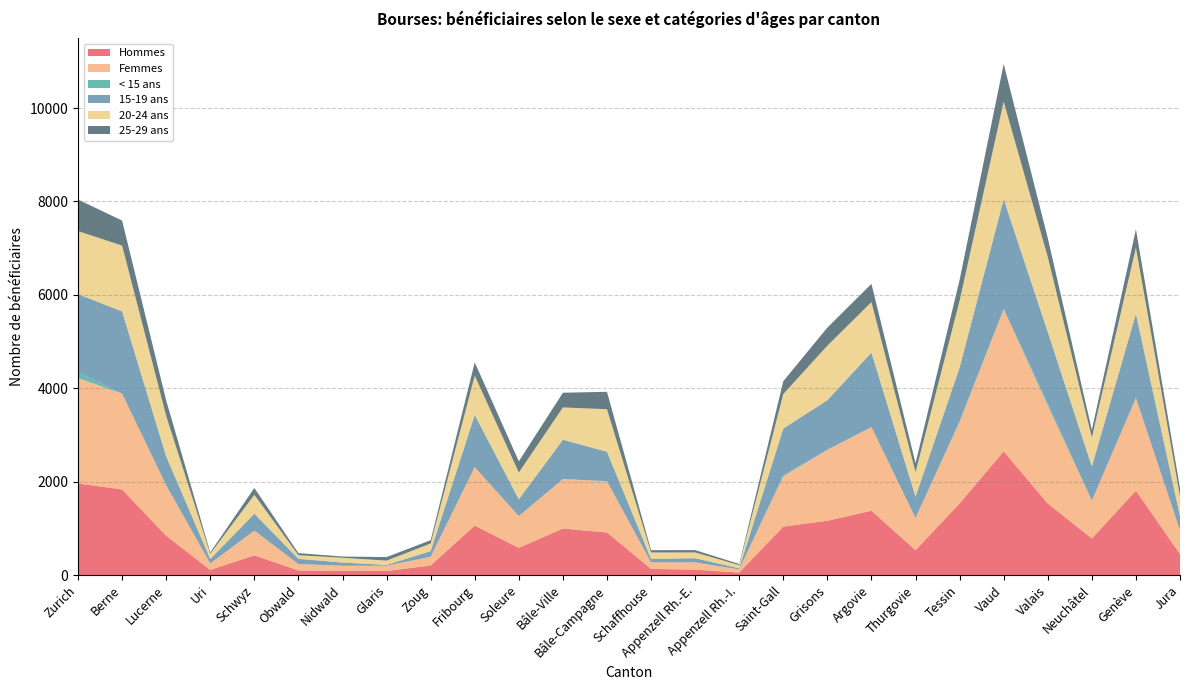

Reading left to right, transcribe all the data shown in this chart.

Hommes: 1961	1833	841	110	422	98	92	87	205	1059	582	996	912	132	116	54	1037	1163	1377	532	1533	2649	1532	783	1806	450
Femmes: 2258	2050	1081	139	529	138	108	112	187	1252	681	1059	1098	141	155	67	1078	1517	1791	690	1745	3045	2097	811	1984	507
< 15 ans: 128	1	1	0	0	1	0	2	0	1	0	0	0	0	1	0	19	4	1	0	14	2	45	1	0	0
15-19 ans: 1667	1763	618	95	363	111	68	17	120	1118	359	843	631	75	89	24	1003	1061	1596	456	1152	2353	1531	730	1807	307
20-24 ans: 1351	1408	867	112	405	77	102	91	164	840	574	691	910	136	123	67	740	1167	1080	527	1431	2088	1607	622	1413	420
25-29 ans: 676	535	331	30	146	46	27	76	70	285	240	315	373	49	51	25	274	387	390	190	445	807	405	161	393	177